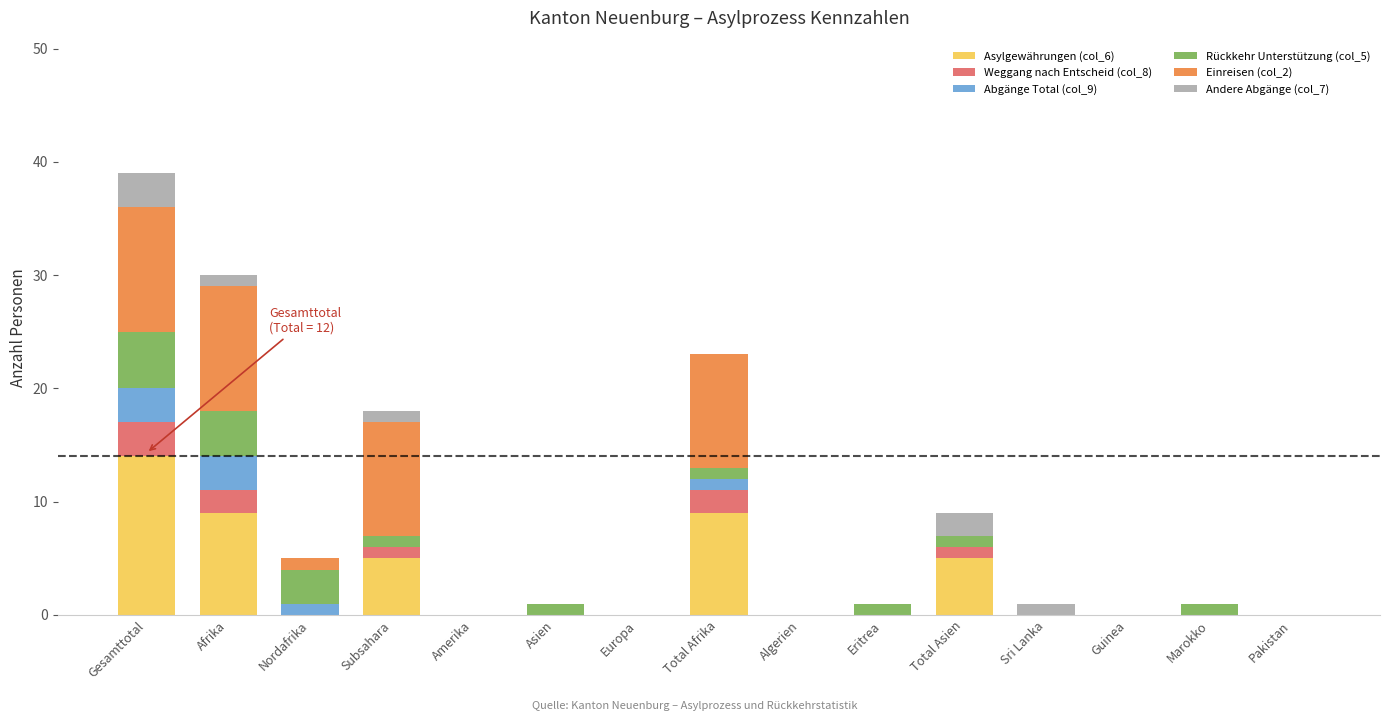

What is the maximum value for Asylgewährungen (col_6)?

14